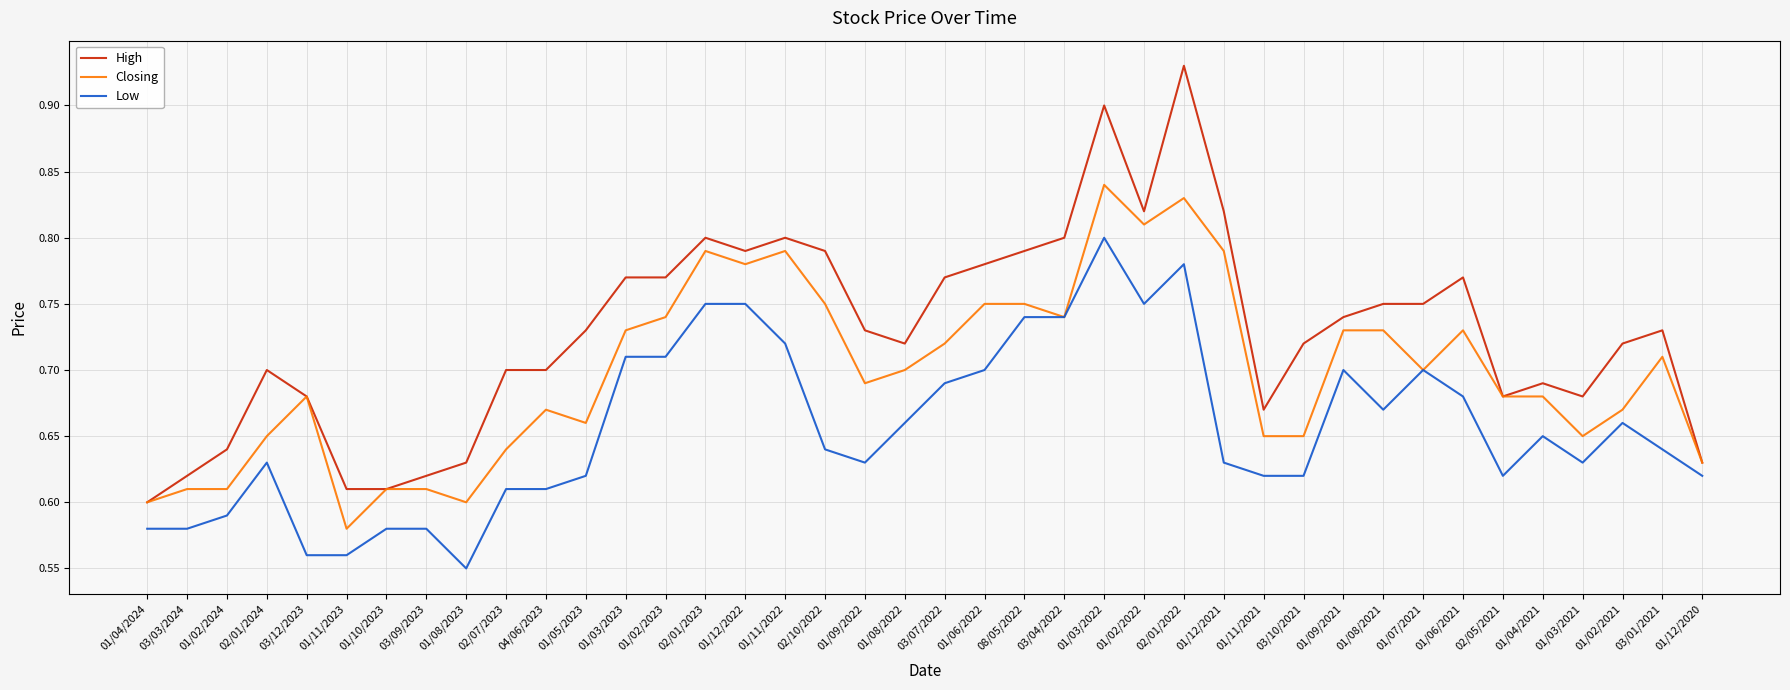

Where is High nearest to the value 0?

01/04/2024